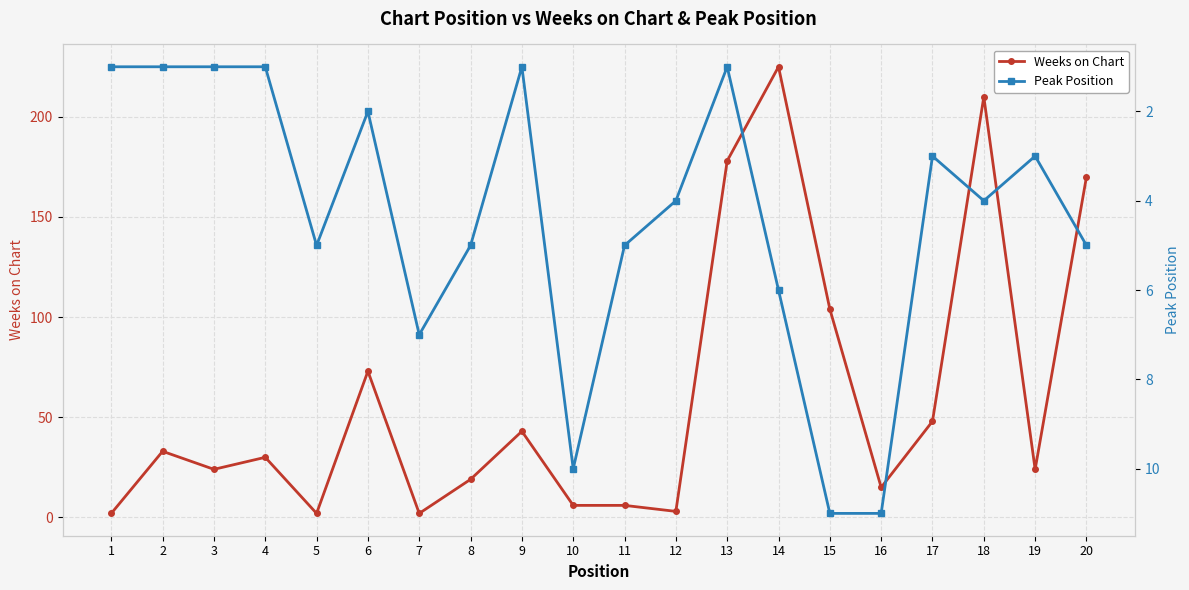

Where do Weeks on Chart and Peak Position first cross each other?

4 and 5